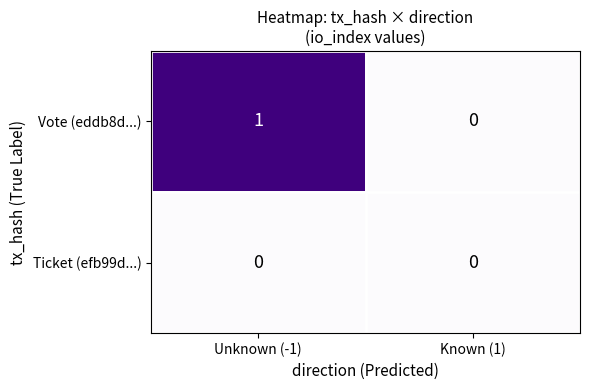

Which series has the widest spread of values?

Vote (eddb8d...)